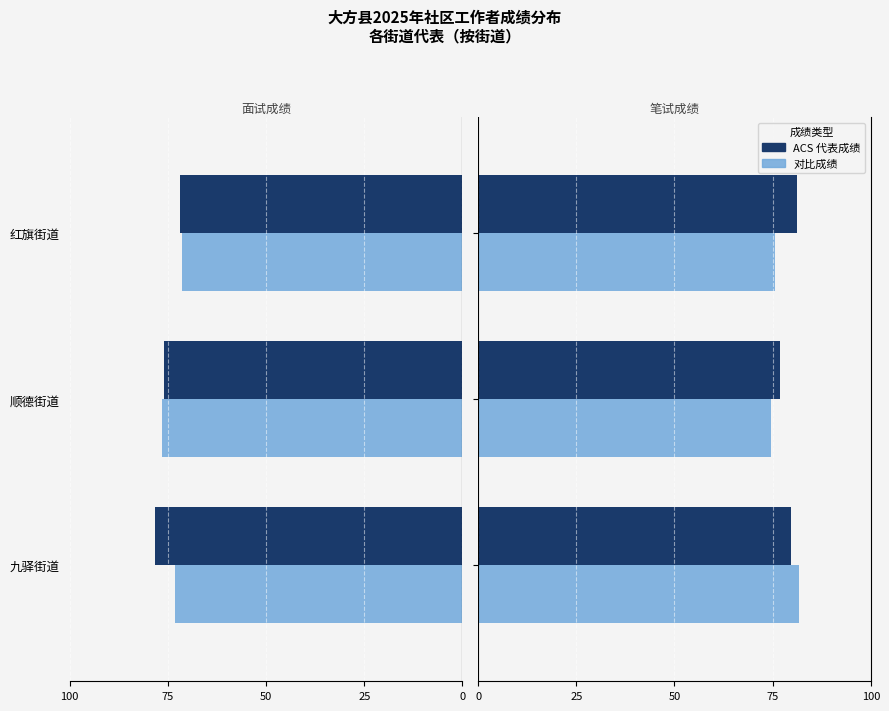

Which has a higher value, 红旗街道 or 顺德街道?

红旗街道